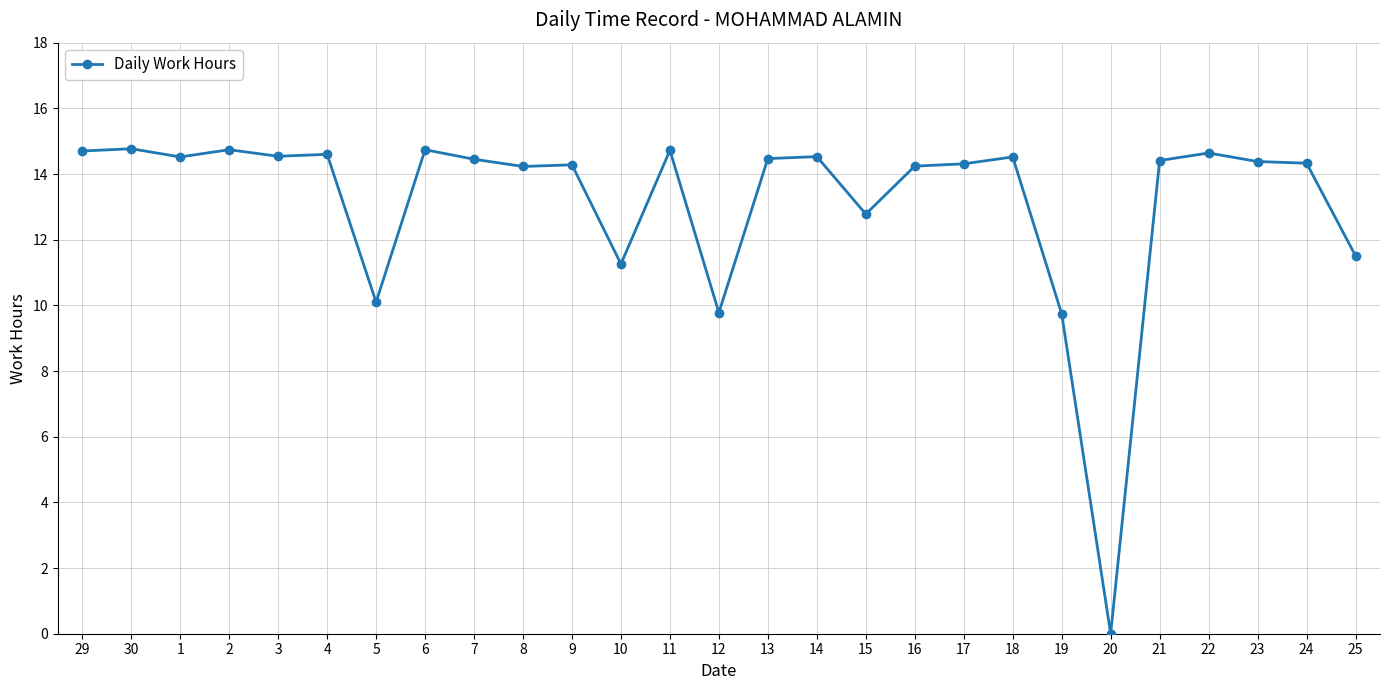

Read the value at 19.

9.7